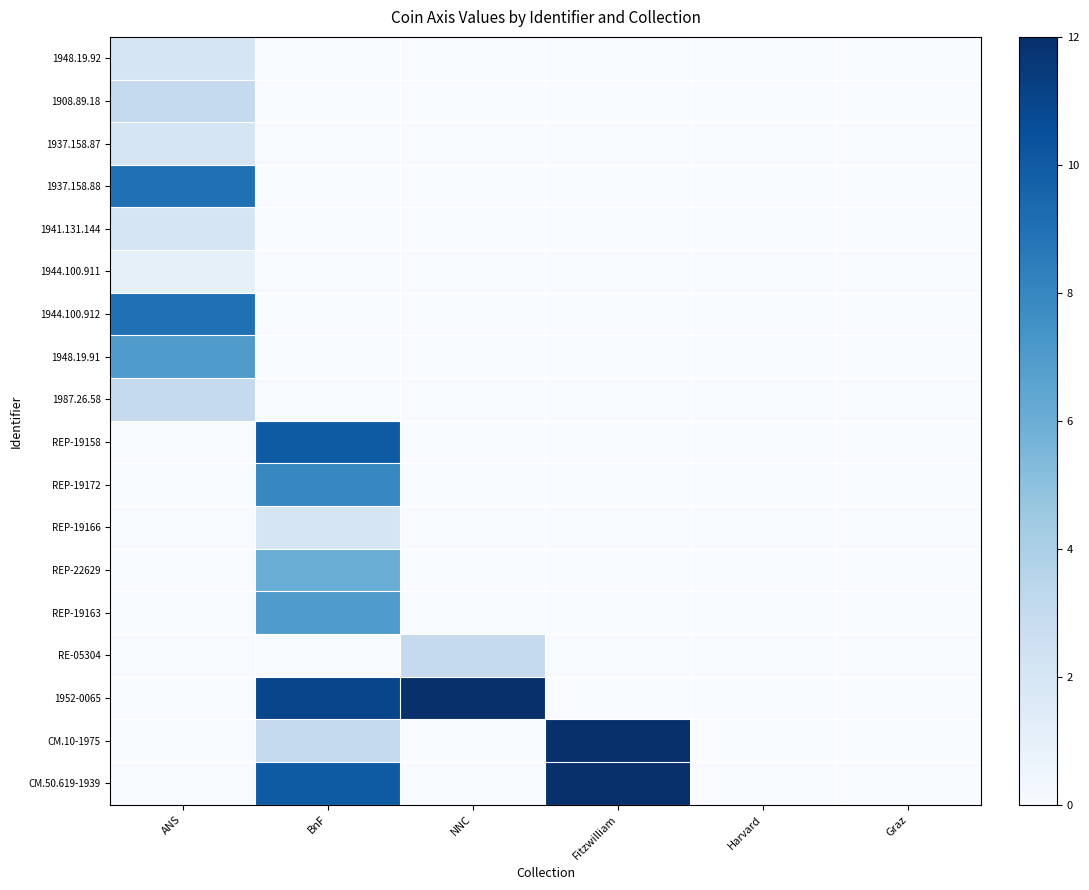

Rank the series at NNC from highest to lowest value.

1952-0065, RE-05304, 1948.19.92, 1908.89.18, 1937.158.87, 1937.158.88, 1941.131.144, 1944.100.911, 1944.100.912, 1948.19.91, 1987.26.58, REP-19158, REP-19172, REP-19166, REP-22629, REP-19163, CM.10-1975, CM.50.619-1939